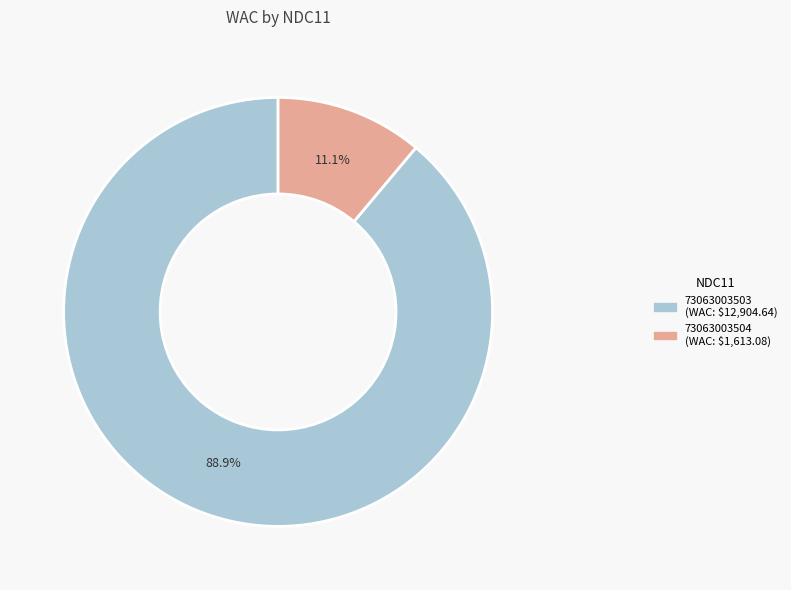

To the nearest percent, what is the difference between the 73063003503 and 73063003504 slice percentages?

78%